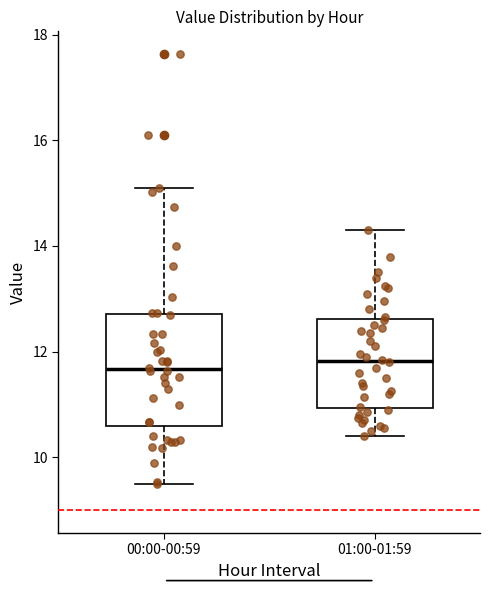

Reading left to right, read every box against the y-axis: the position of its median line, the range the box covers, and the ends of its whiskers. The values are not printed on the chart, so give them approximately, as read against the axis.

00:00-00:59: median 11.6, box 10.6 to 12.8, whiskers 9.6 to 15.2
01:00-01:59: median 11.8, box 11.0 to 12.6, whiskers 10.4 to 14.4